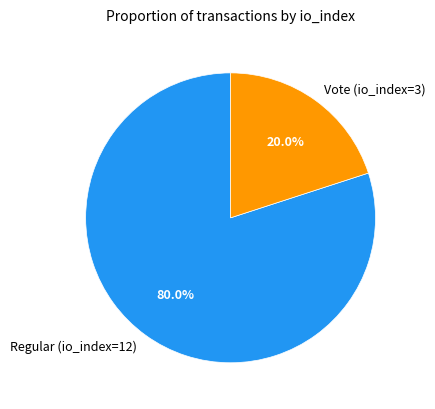

To the nearest percent, what percentage of the pie is Vote (io_index=3)?

20%